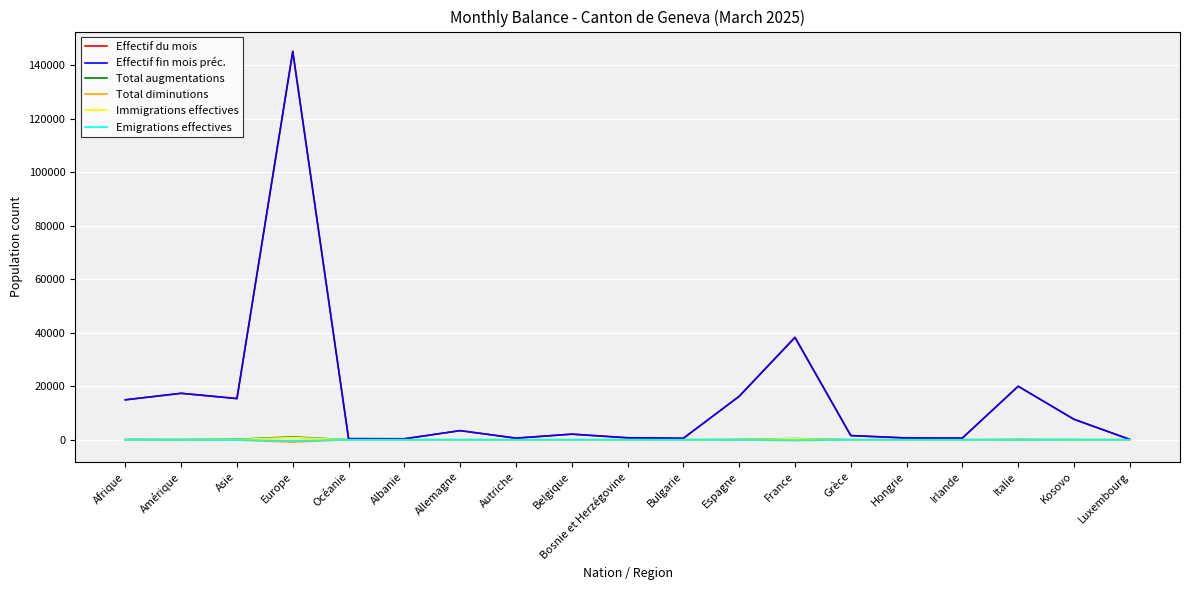

What is the greatest value displayed?

145305